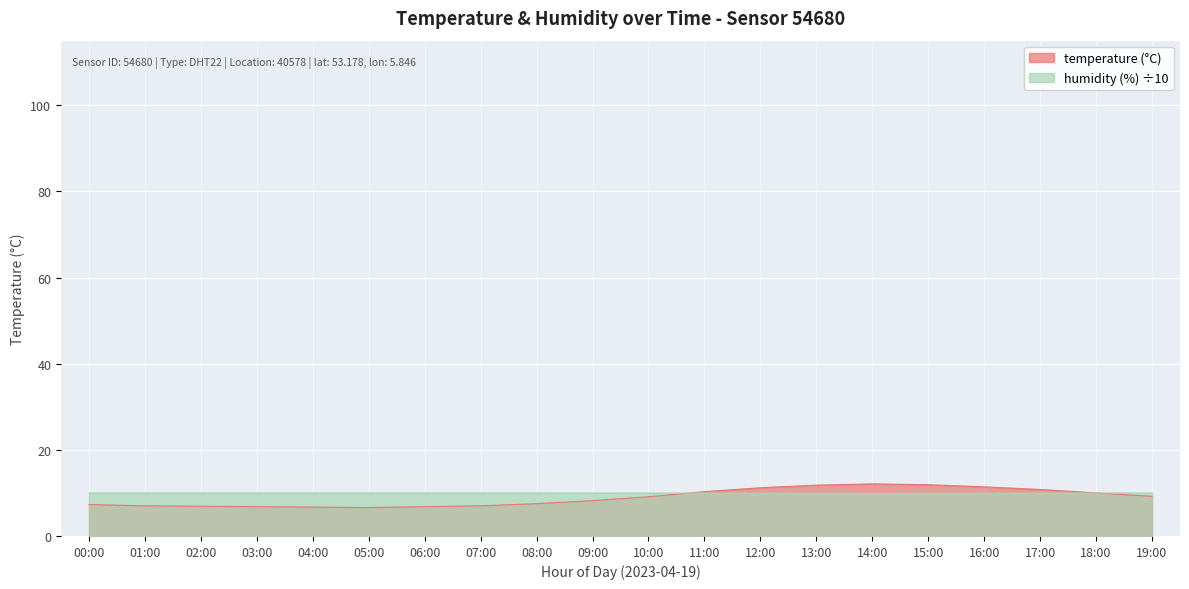

What is the difference between the maximum and minimum values in the temperature series?

5.5